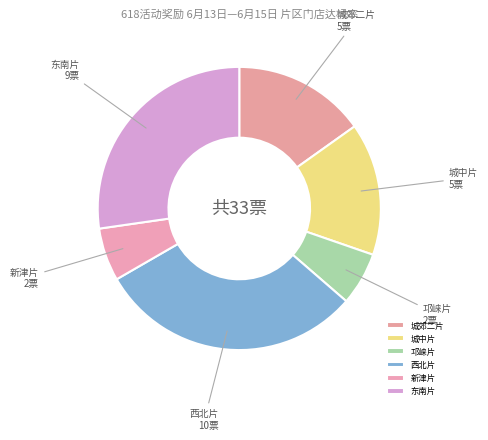

Does 新津片 account for over 50% of the chart?

No